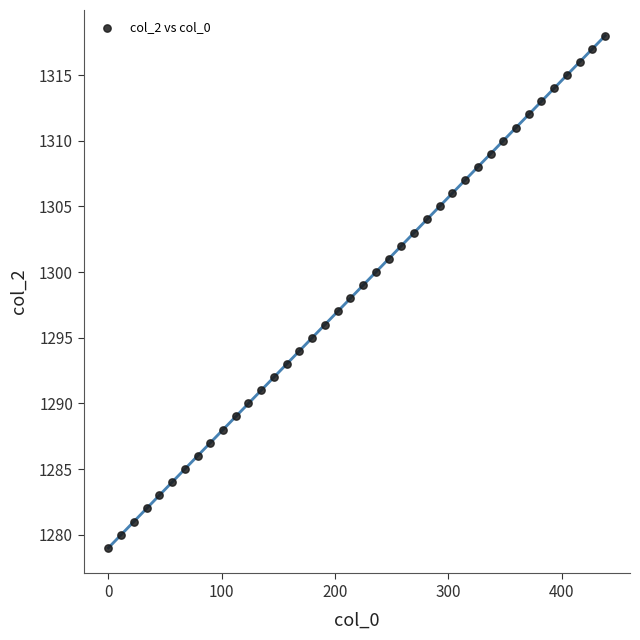

How many points are shown in the scatter plot?

40